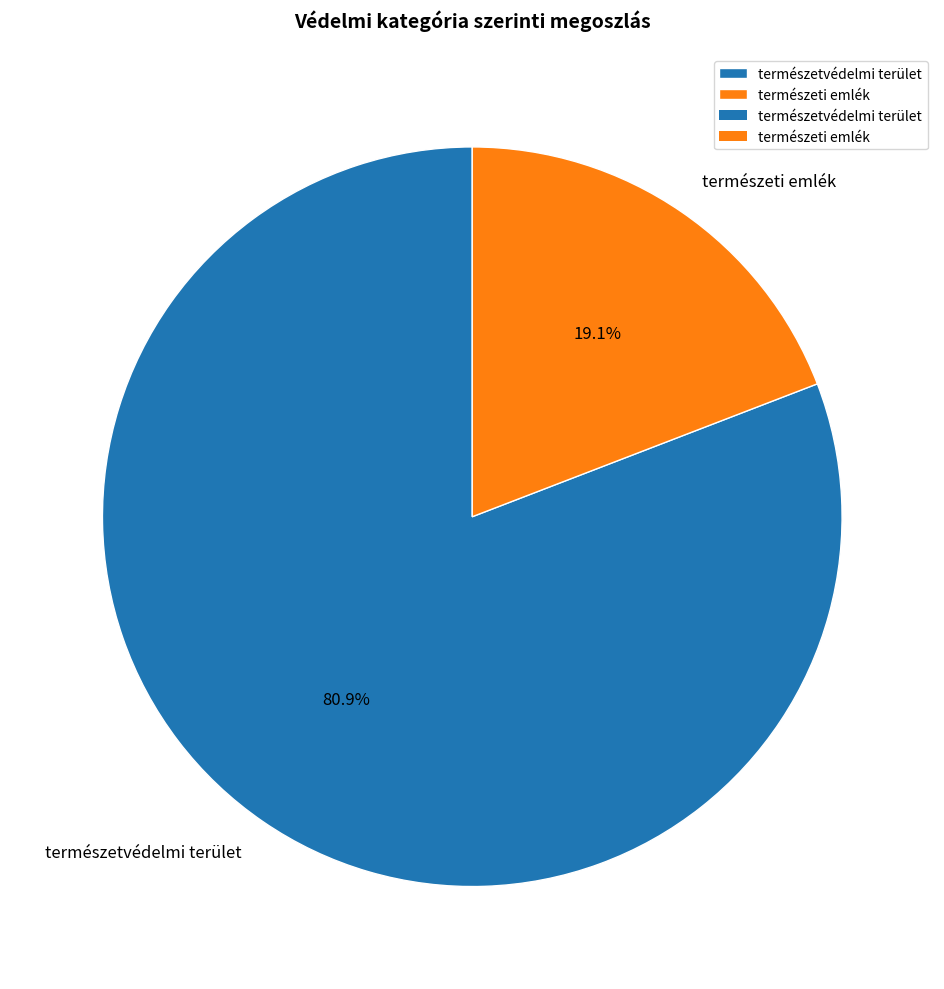

The természetvédelmi terület slice represents 75% of the pie. True or false?

False